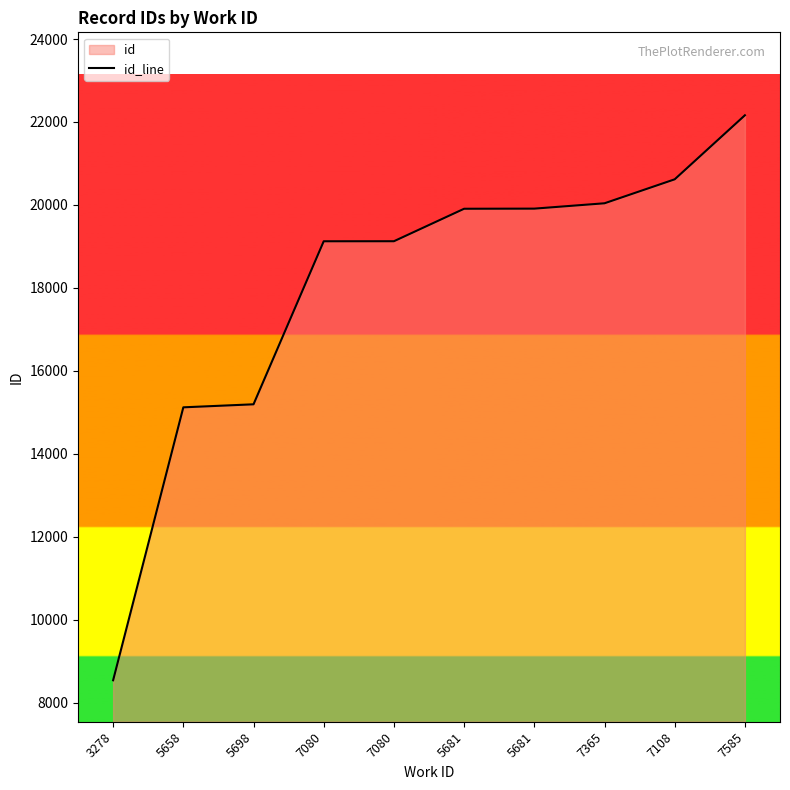

List the labels in order of value, largest first.

7585, 7108, 7365, 5681, 5681, 7080, 7080, 5698, 5658, 3278